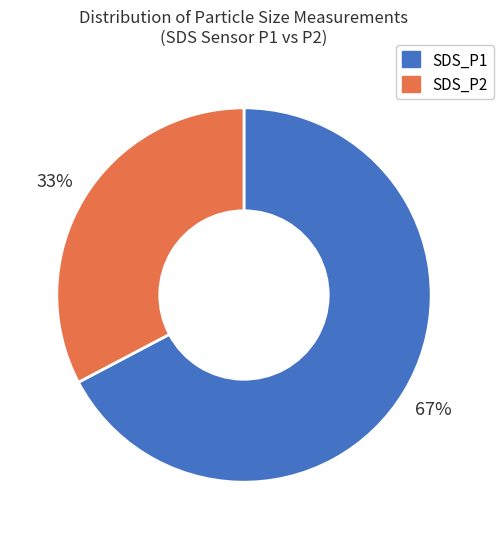

Is it true that SDS_P1 is 53% of the pie?

False